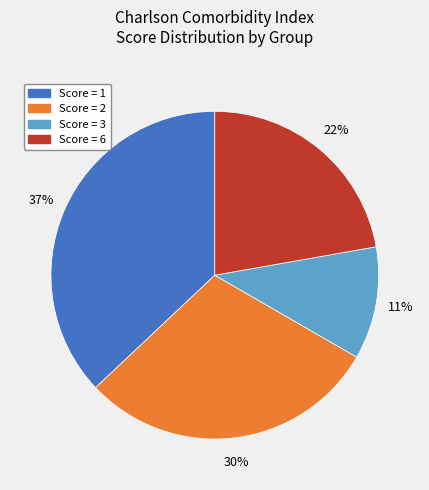

Does Score = 3 account for over 50% of the chart?

No